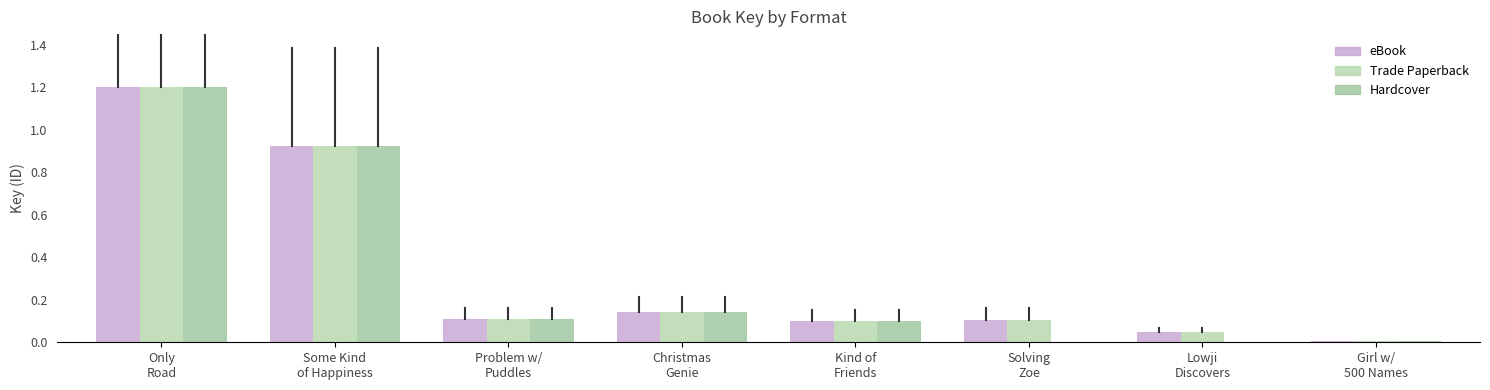

How many values in Hardcover are above zero?

6